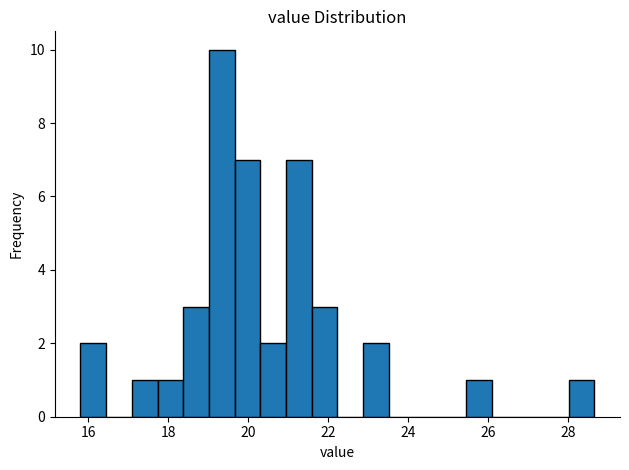

Read against the x-axis, roughly where is the centre of the tallest bar?

19.4